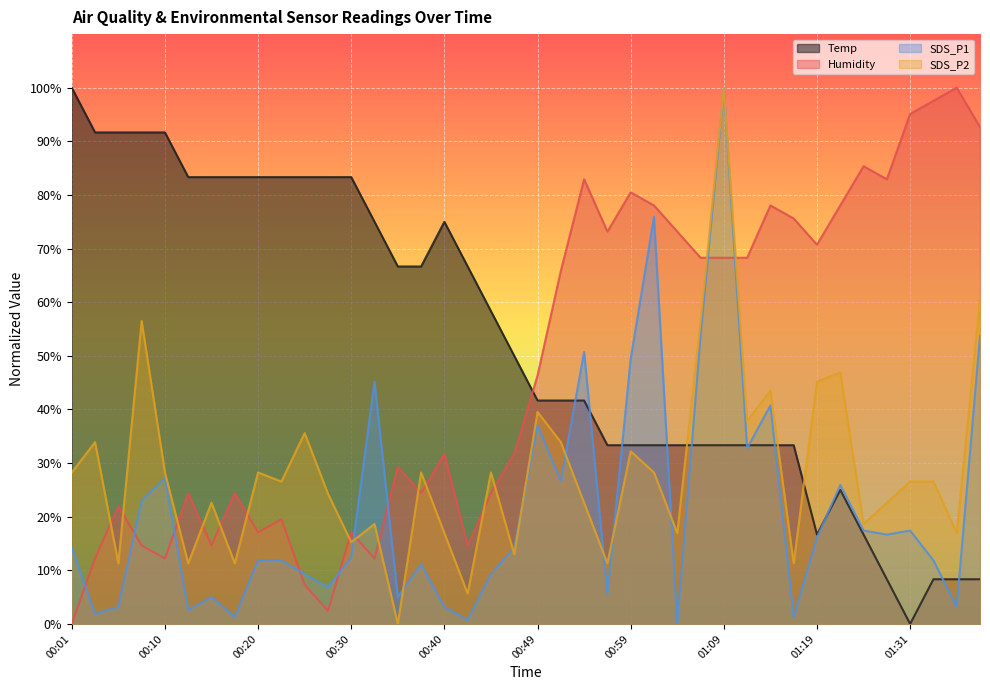

What is the total value across all series at 00:25?

135.5